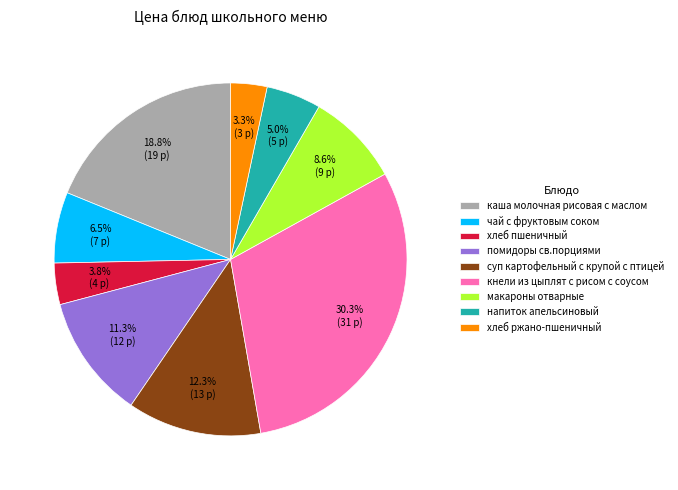

To the nearest percent, what is the average slice percentage?

11%